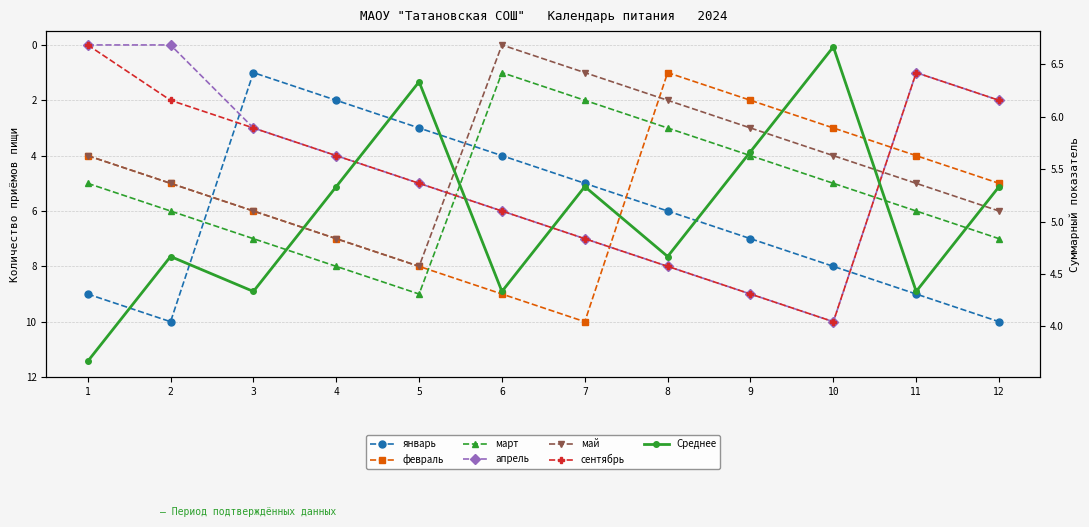

At which label is февраль closest to 5?

2